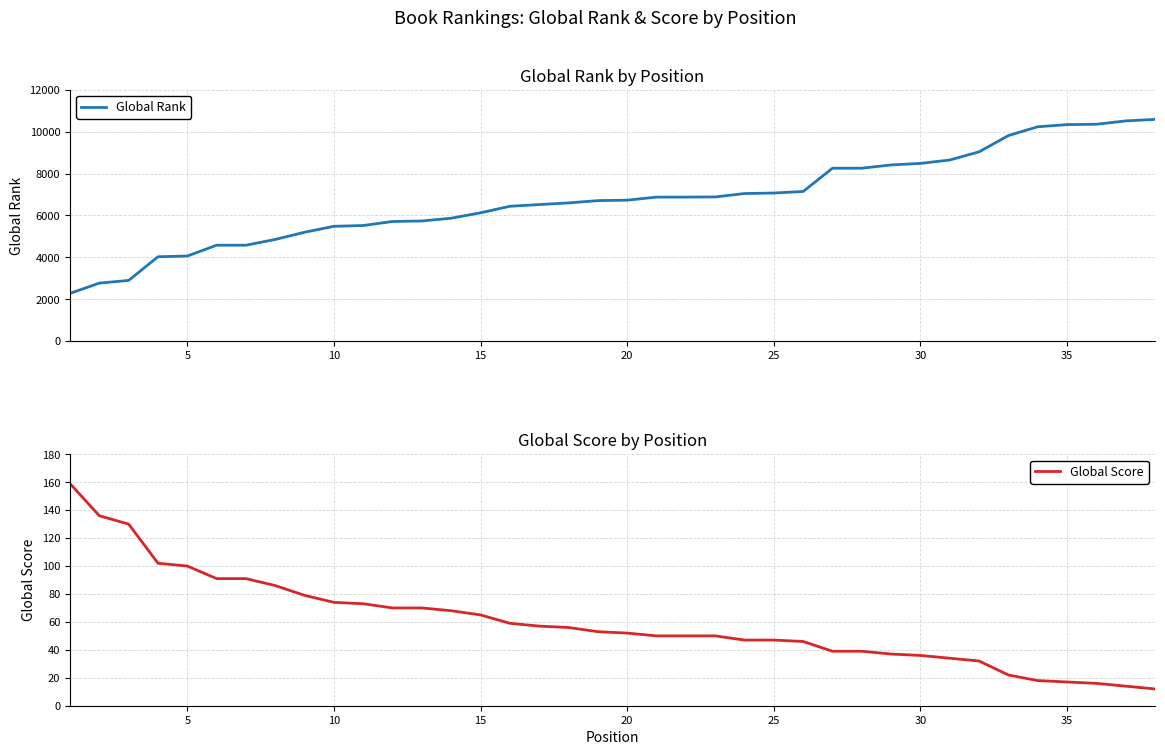

What is the smallest value displayed?

12